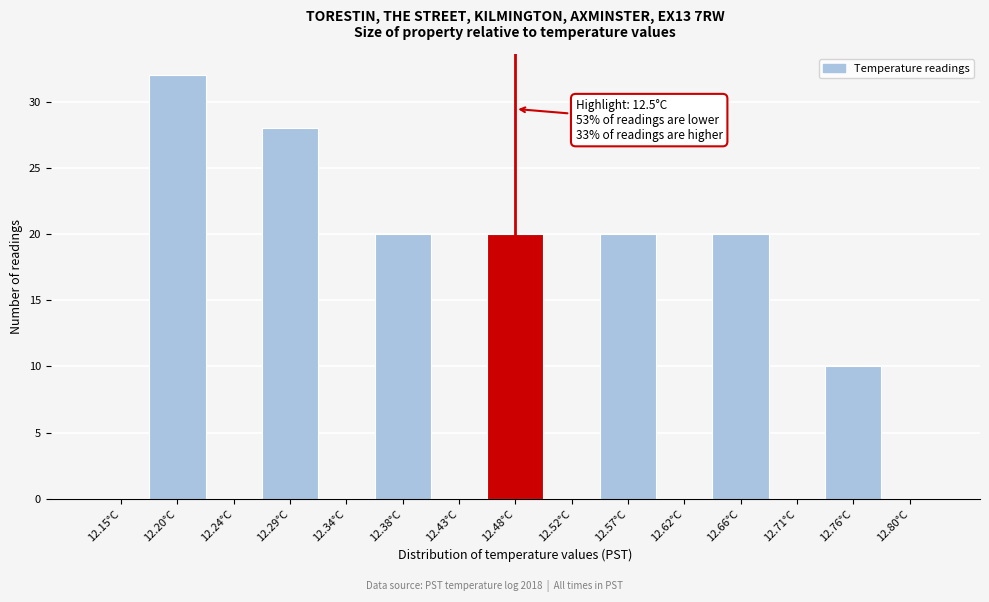

Reading left to right, list all the values displayed in this chart.

12.15°C=0	12.20°C=32	12.24°C=0	12.29°C=28	12.34°C=0	12.38°C=20	12.43°C=0	12.48°C=20	12.52°C=0	12.57°C=20	12.62°C=0	12.66°C=20	12.71°C=0	12.76°C=10	12.80°C=0